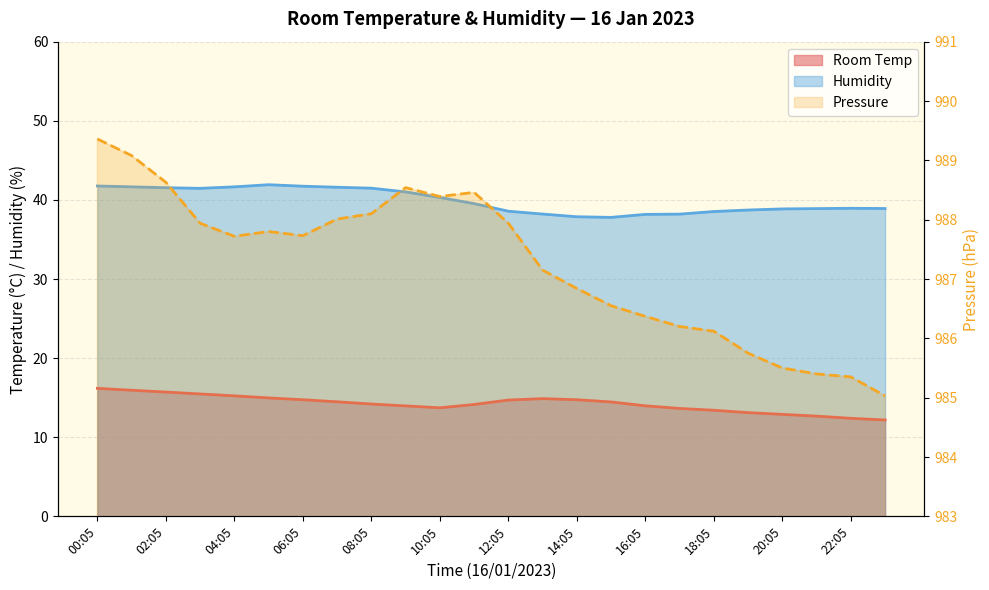

True or false: Humidity and Room Temp intersect in this chart.

False